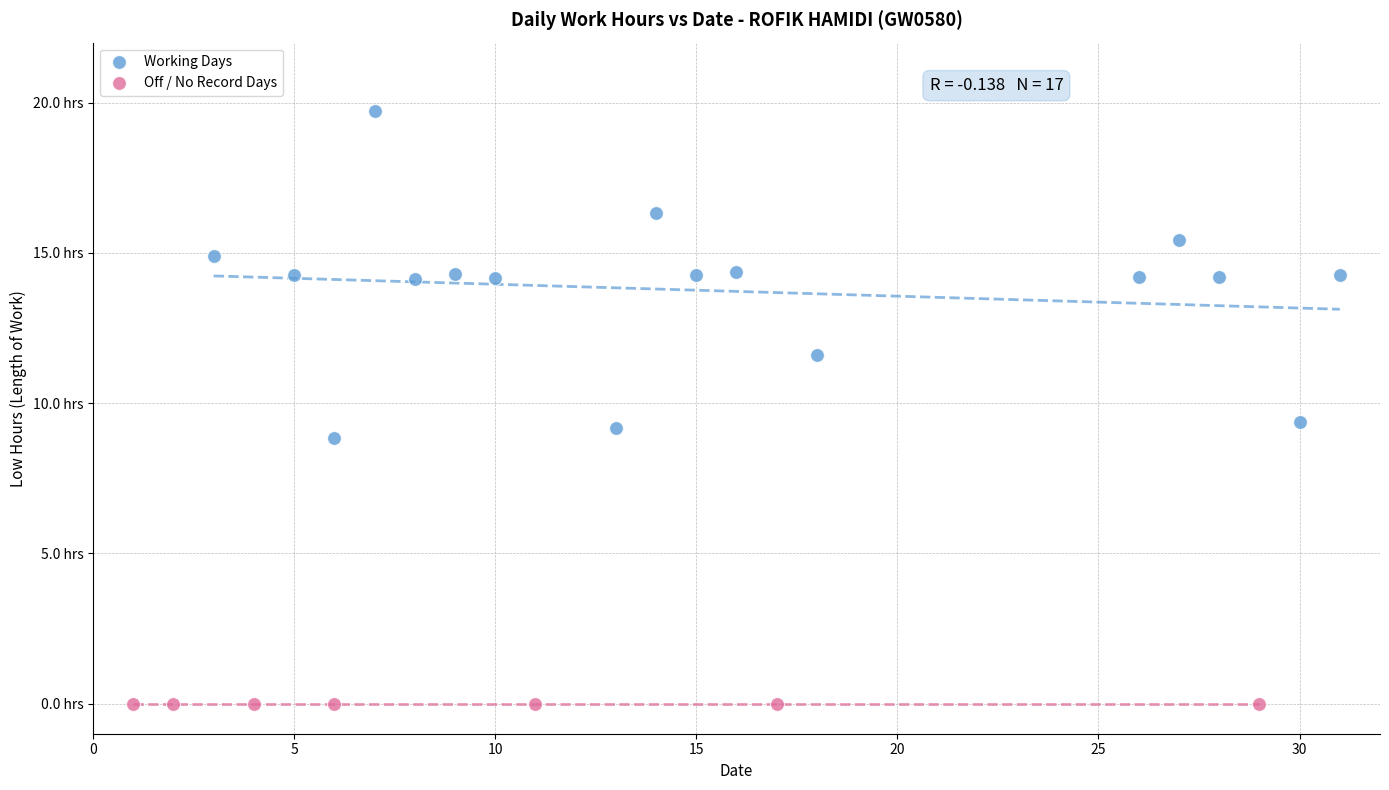

Which series reaches the minimum Y coordinate?

Off / No Record Days